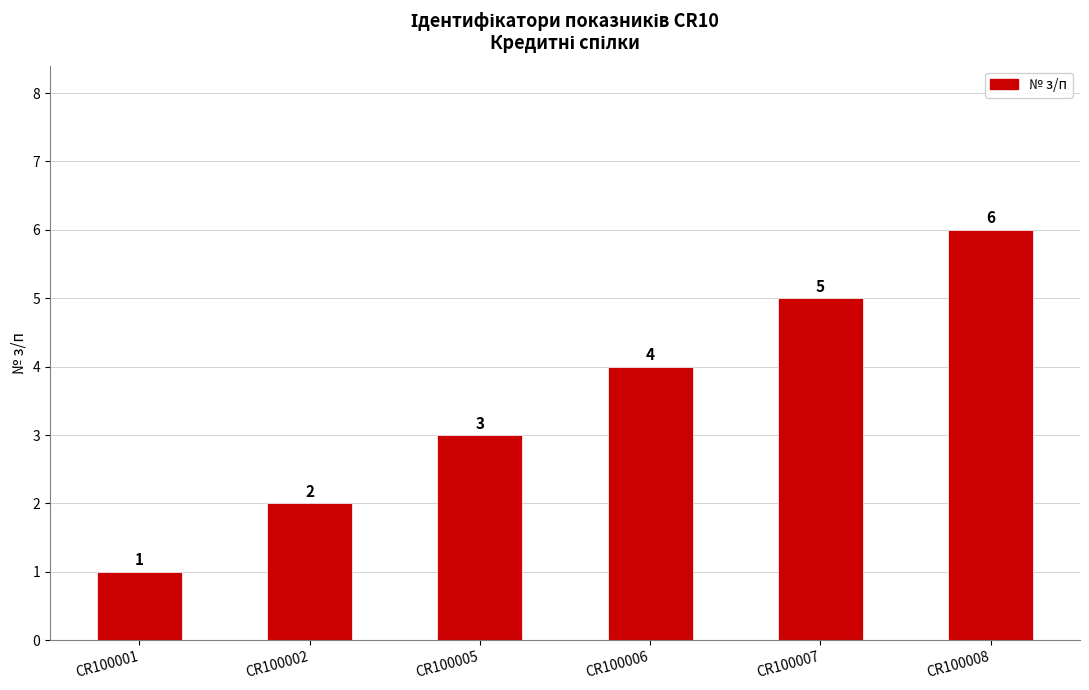

The chart shows a value of 1 at CR100002. True or false?

False